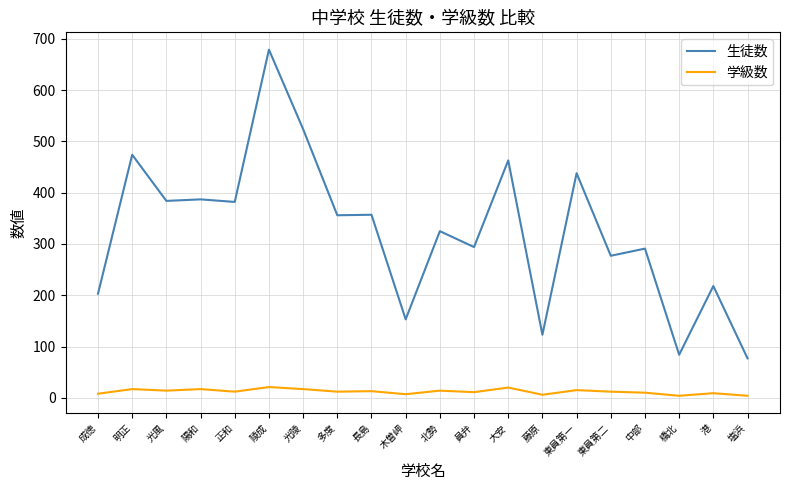

How many lines are shown in the chart?

2